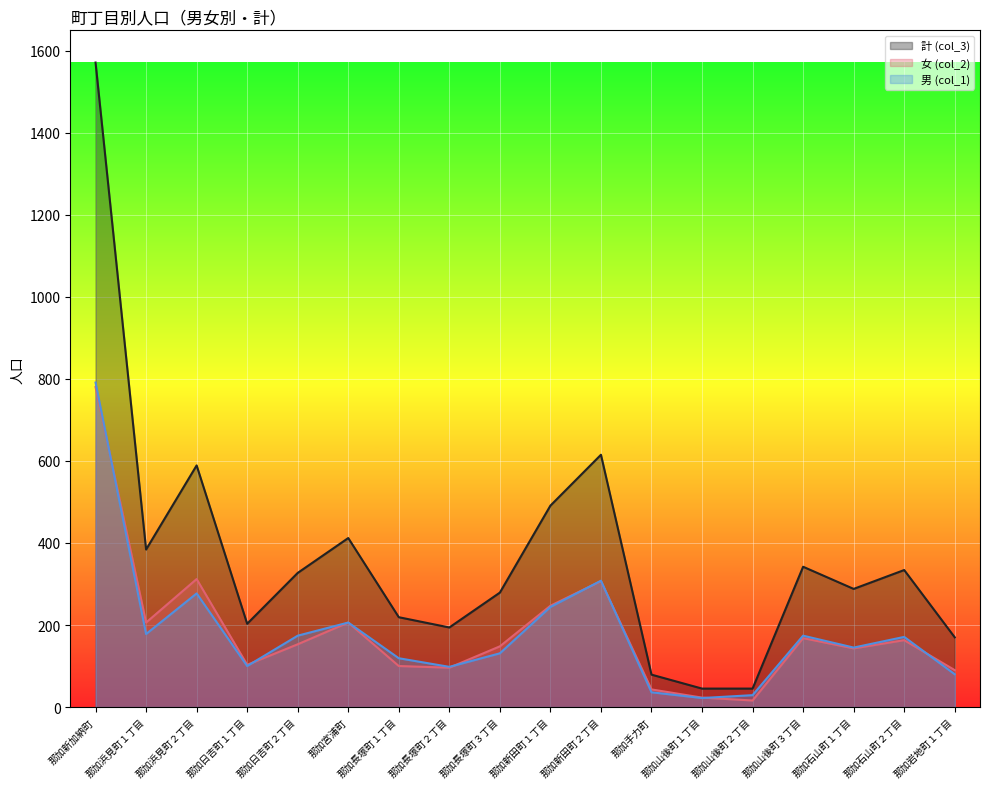

Count the number of data series in this chart.

3